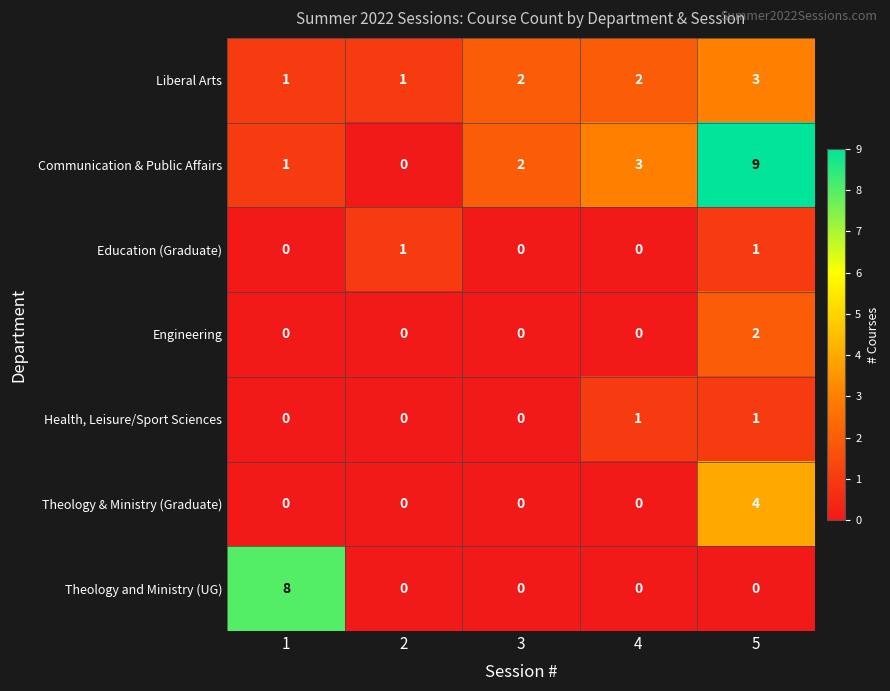

Is the value of Theology and Ministry (UG) at 4 greater than the value of Education (Graduate) at 2?

No